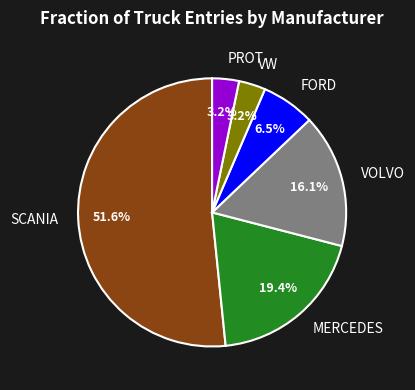

What portion of the pie excludes VOLVO?

83.9%